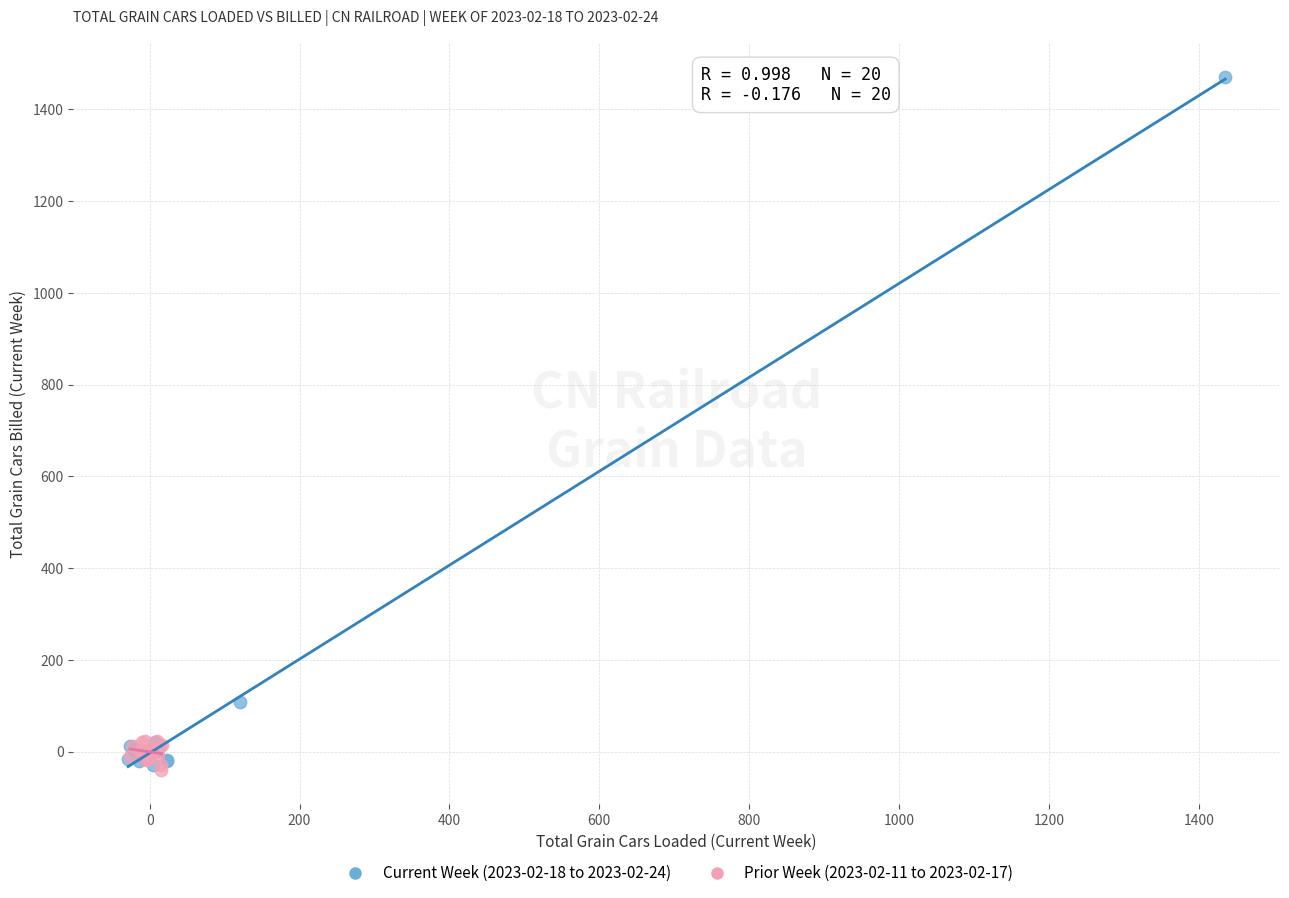

Which series contains the highest Y value?

Current Week (2023-02-18 to 2023-02-24)